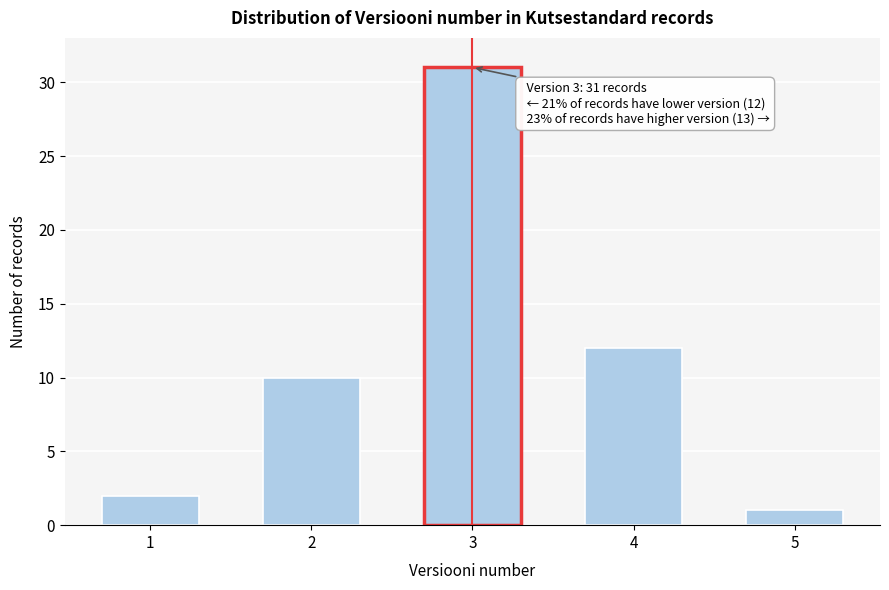

Reading right to left, list all the values displayed in this chart.

1	12	31	10	2